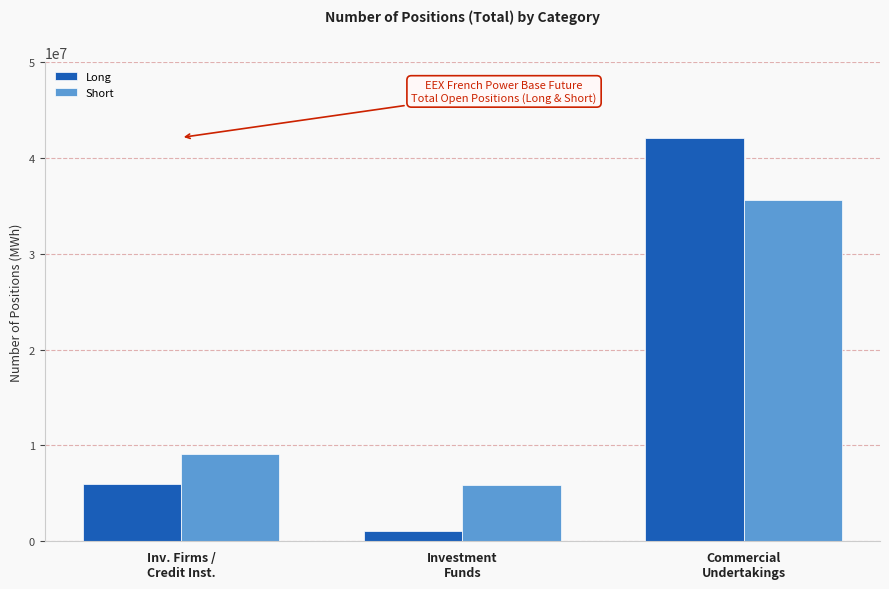

Reading left to right, what are all the values shown in this chart?

Long: Inv. Firms /
Credit Inst.=6023188	Investment
Funds=1106601	Commercial
Undertakings=42146969
Short: Inv. Firms /
Credit Inst.=9061462	Investment
Funds=5913086	Commercial
Undertakings=35584167